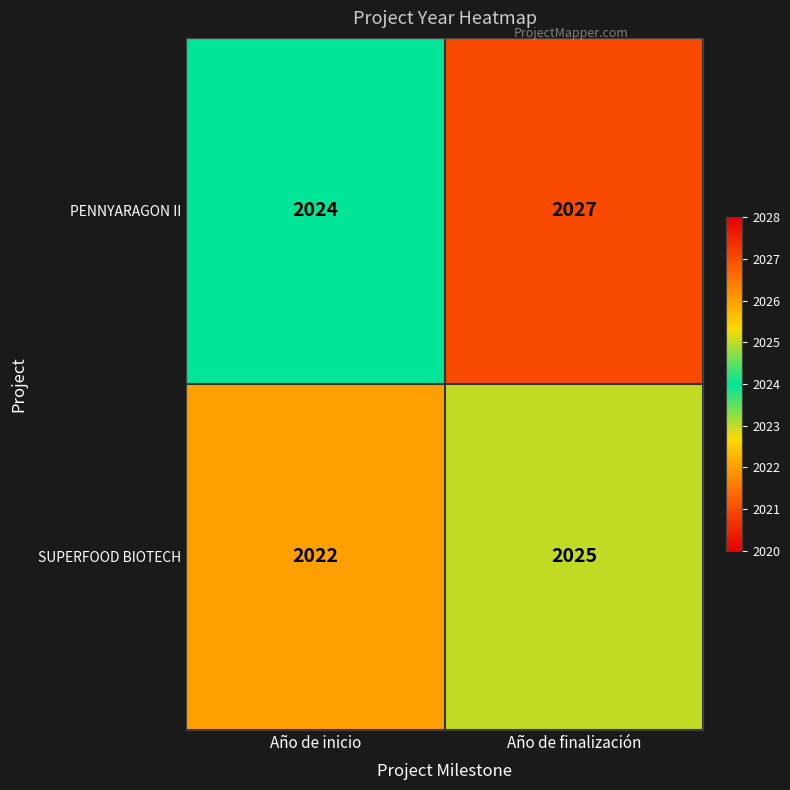

What is the sum of all PENNYARAGON II values?

4051